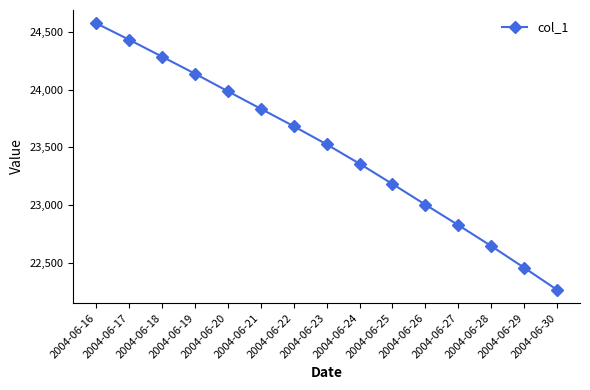

What is the difference between the values at 2004-06-18 and 2004-06-25?

1102.6